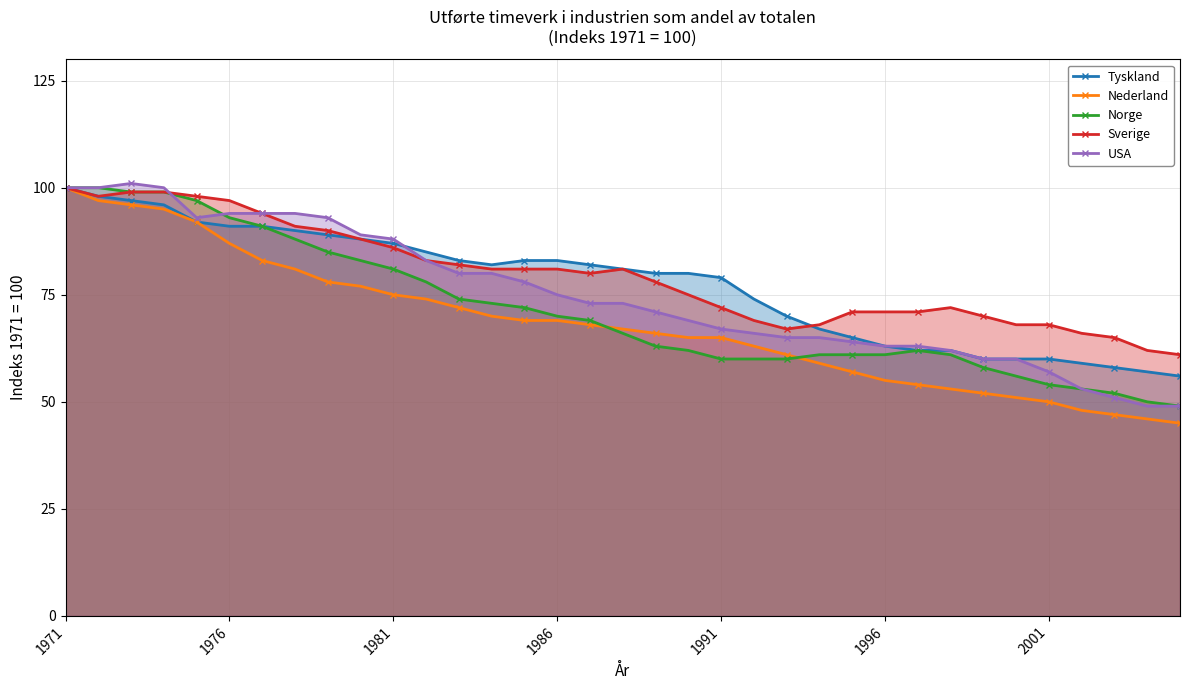

What is the smallest value displayed?

45